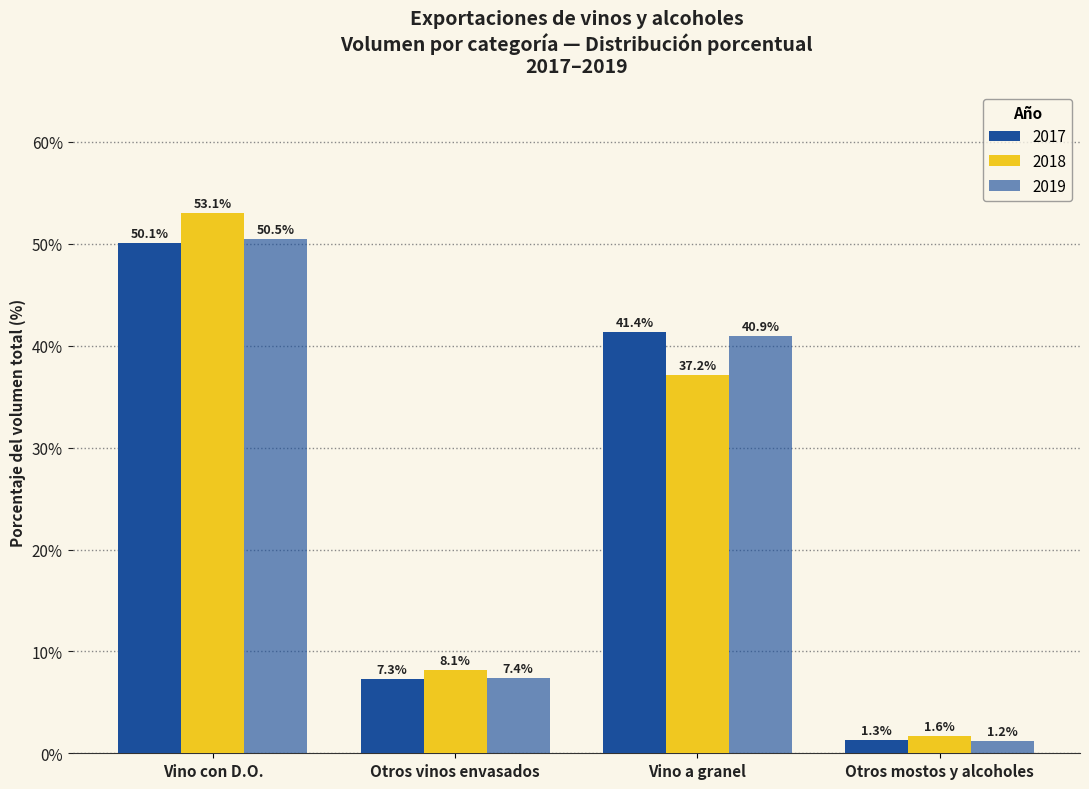

How many data points in 2018 are above 37?

2